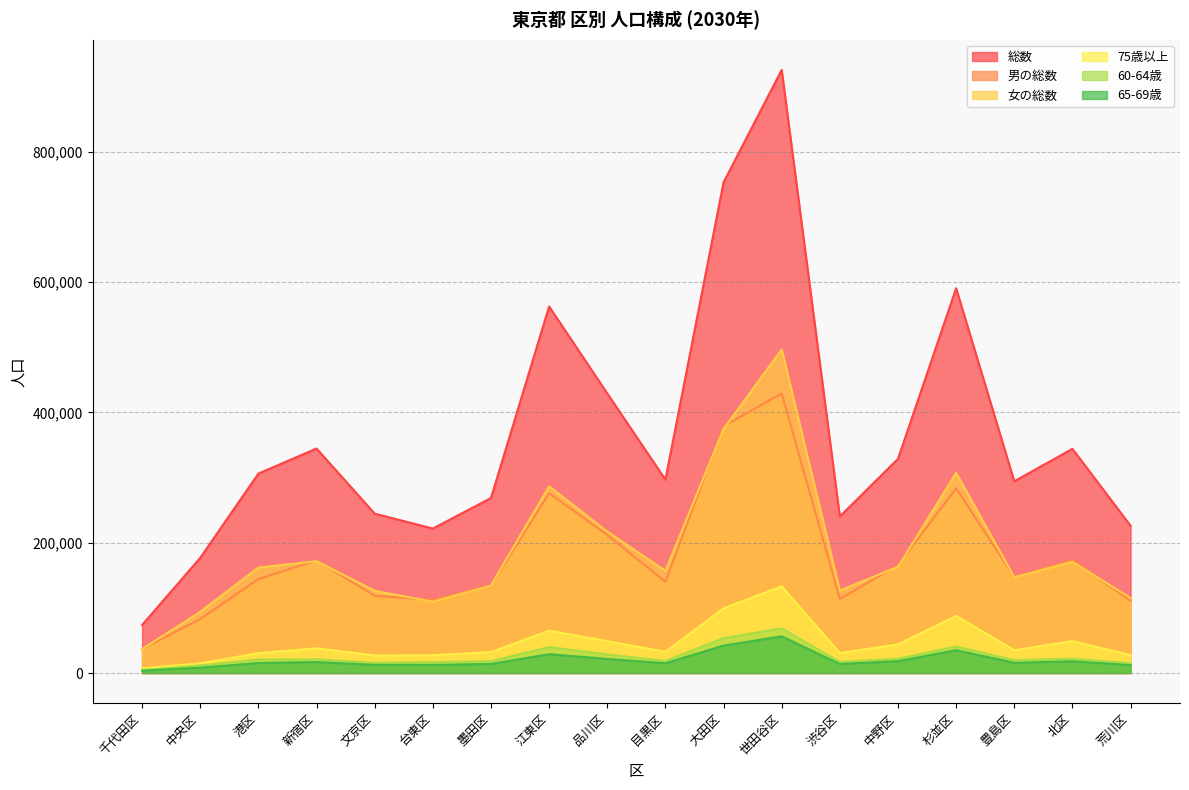

At how many categories does at least one series exceed 431938?

4